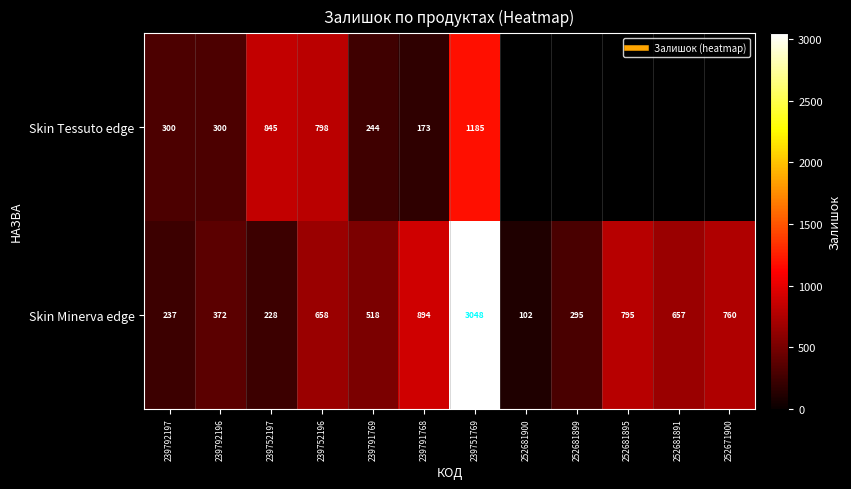

At how many categories does at least one series exceed 2196?

1